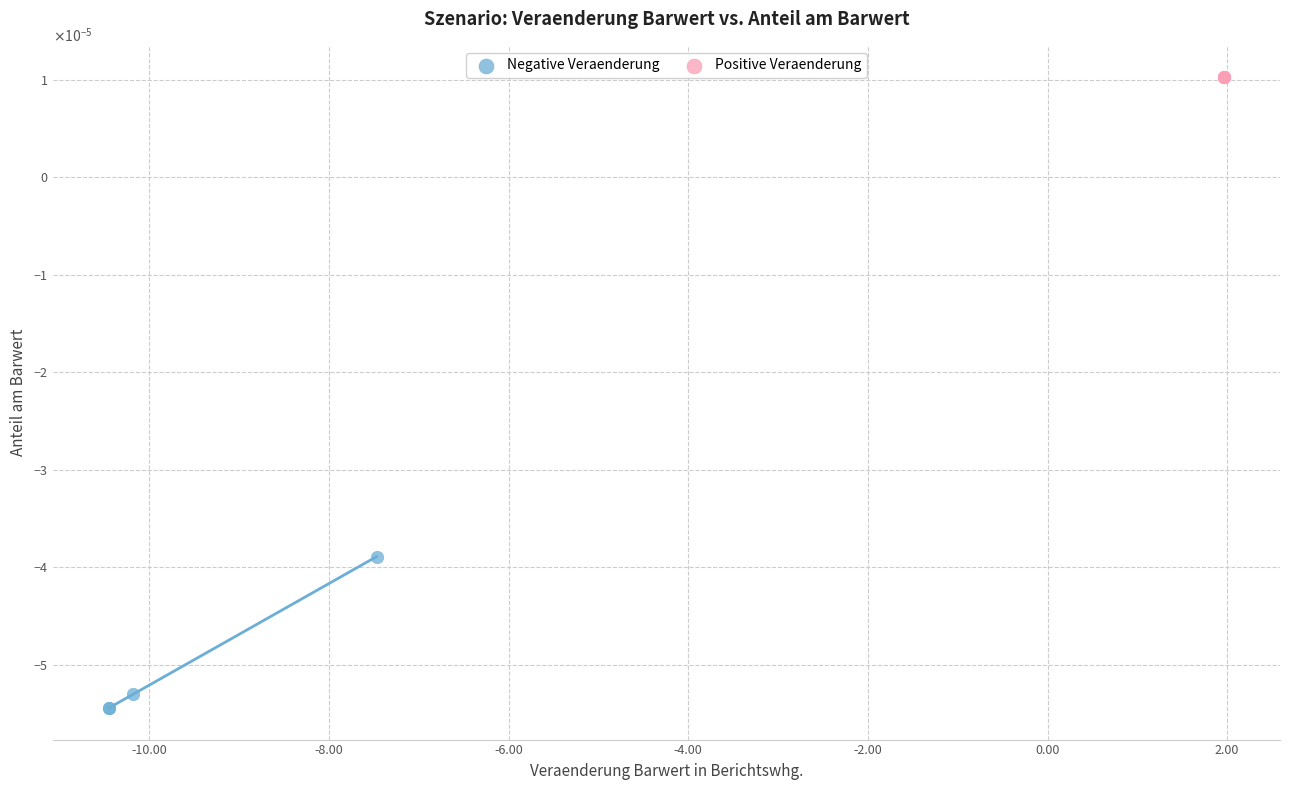

Which series reaches the maximum Y coordinate?

Positive Veraenderung